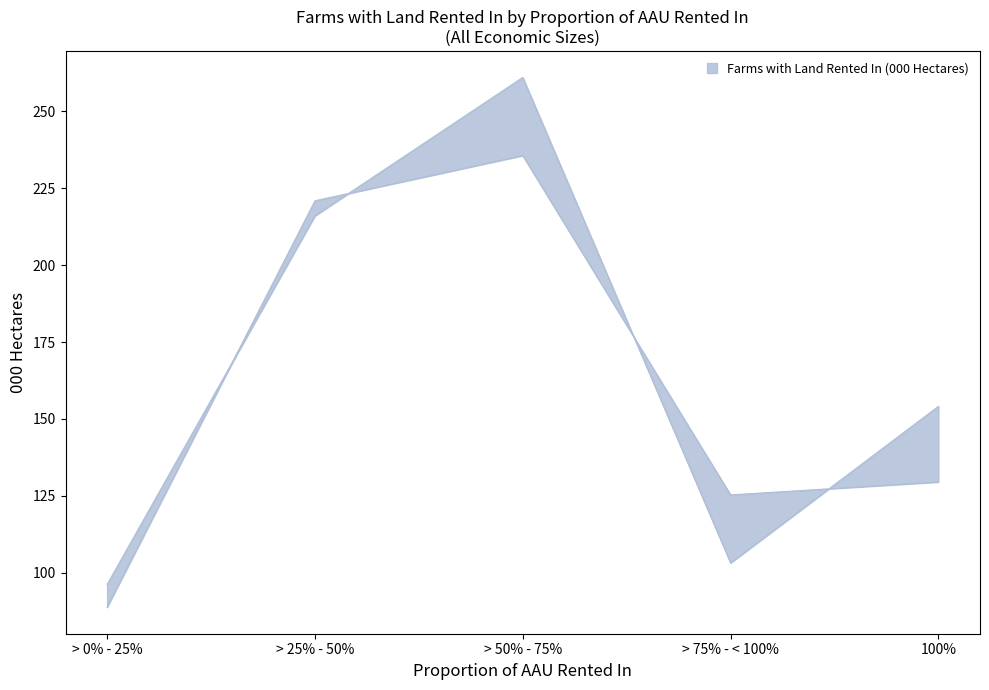

At how many categories does at least one series exceed 124?

4